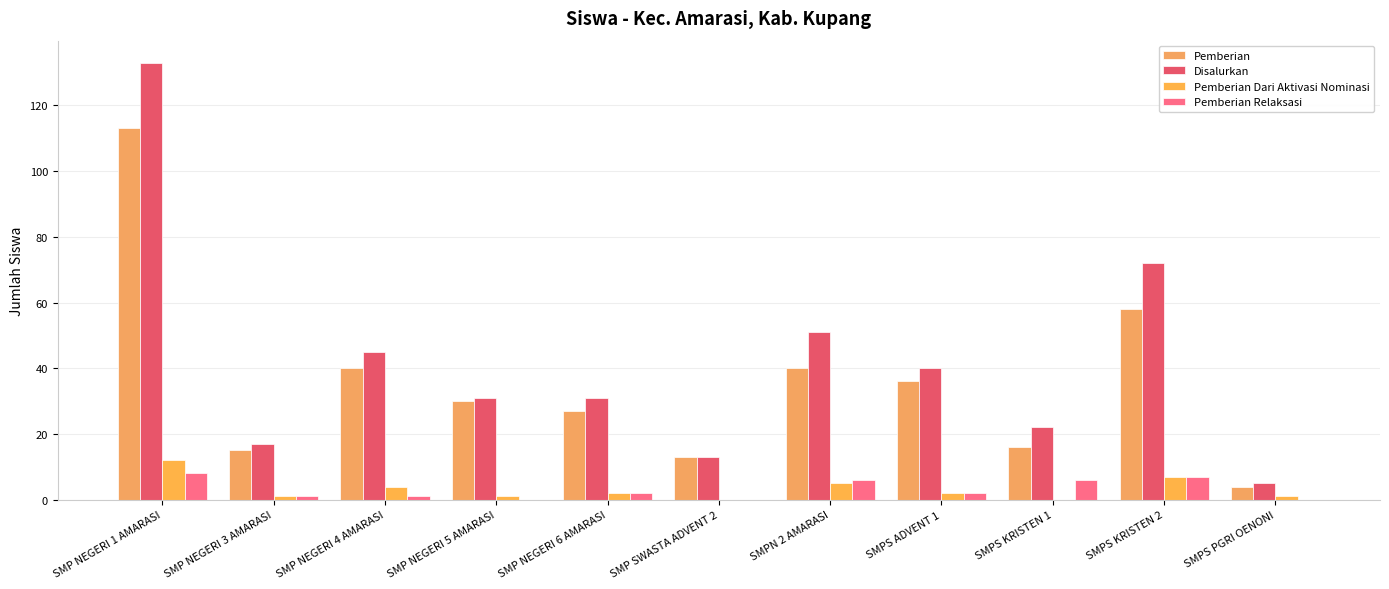

Reading left to right, extract all data points from this chart.

Pemberian: SMP NEGERI 1 AMARASI=113	SMP NEGERI 3 AMARASI=15	SMP NEGERI 4 AMARASI=40	SMP NEGERI 5 AMARASI=30	SMP NEGERI 6 AMARASI=27	SMP SWASTA ADVENT 2=13	SMPN 2 AMARASI=40	SMPS ADVENT 1=36	SMPS KRISTEN 1=16	SMPS KRISTEN 2=58	SMPS PGRI OENONI=4
Disalurkan: SMP NEGERI 1 AMARASI=133	SMP NEGERI 3 AMARASI=17	SMP NEGERI 4 AMARASI=45	SMP NEGERI 5 AMARASI=31	SMP NEGERI 6 AMARASI=31	SMP SWASTA ADVENT 2=13	SMPN 2 AMARASI=51	SMPS ADVENT 1=40	SMPS KRISTEN 1=22	SMPS KRISTEN 2=72	SMPS PGRI OENONI=5
Pemberian Dari Aktivasi Nominasi: SMP NEGERI 1 AMARASI=12	SMP NEGERI 3 AMARASI=1	SMP NEGERI 4 AMARASI=4	SMP NEGERI 5 AMARASI=1	SMP NEGERI 6 AMARASI=2	SMP SWASTA ADVENT 2=0	SMPN 2 AMARASI=5	SMPS ADVENT 1=2	SMPS KRISTEN 1=0	SMPS KRISTEN 2=7	SMPS PGRI OENONI=1
Pemberian Relaksasi: SMP NEGERI 1 AMARASI=8	SMP NEGERI 3 AMARASI=1	SMP NEGERI 4 AMARASI=1	SMP NEGERI 5 AMARASI=0	SMP NEGERI 6 AMARASI=2	SMP SWASTA ADVENT 2=0	SMPN 2 AMARASI=6	SMPS ADVENT 1=2	SMPS KRISTEN 1=6	SMPS KRISTEN 2=7	SMPS PGRI OENONI=0